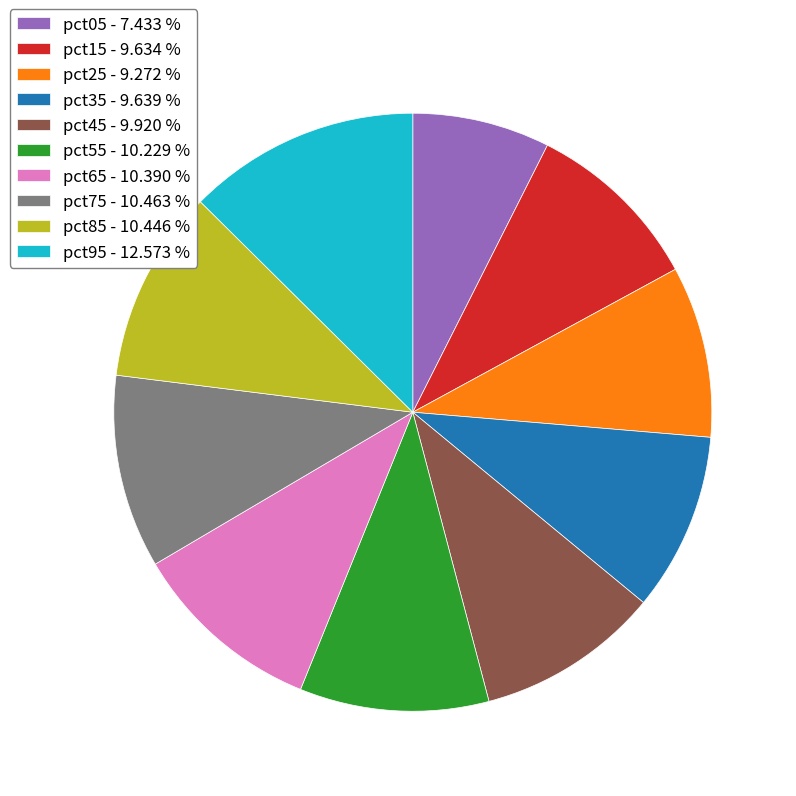

How many segments does this pie chart have?

10